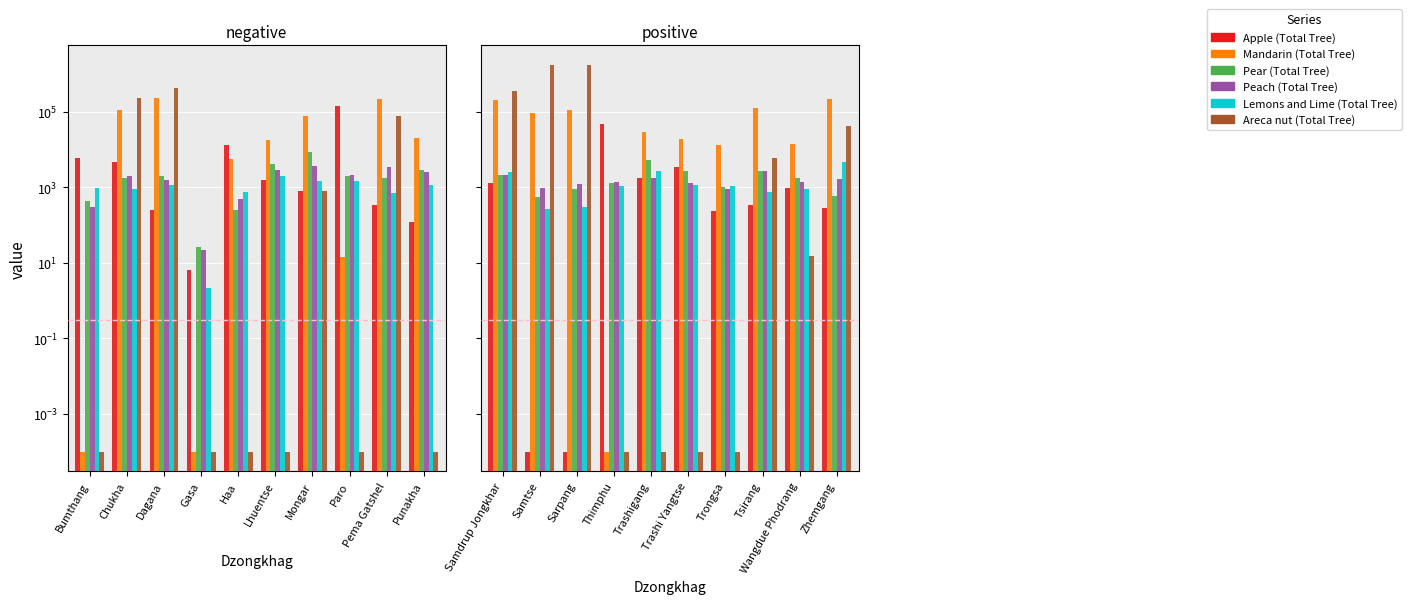

How many data points does each series have?

10